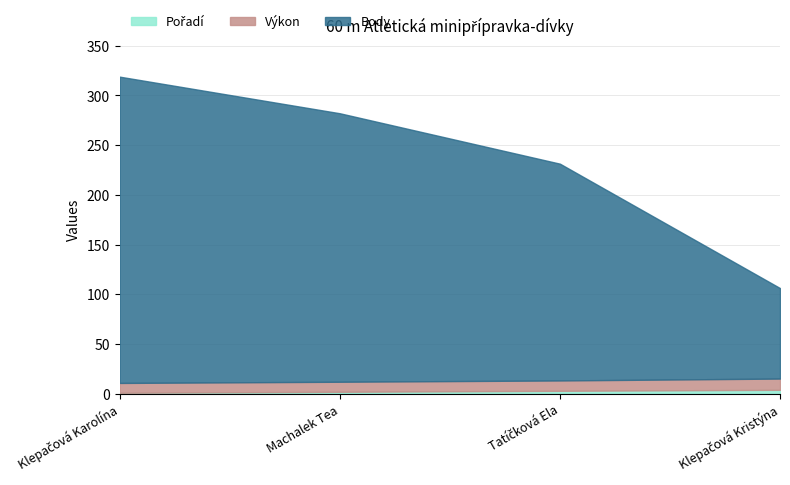

Reading left to right, transcribe all the data shown in this chart.

Pořadí: 1.0	2.0	3.0	4.0
Výkon: 9.9	10.1	10.4	11.3
Body: 308.0	270.0	218.0	91.0